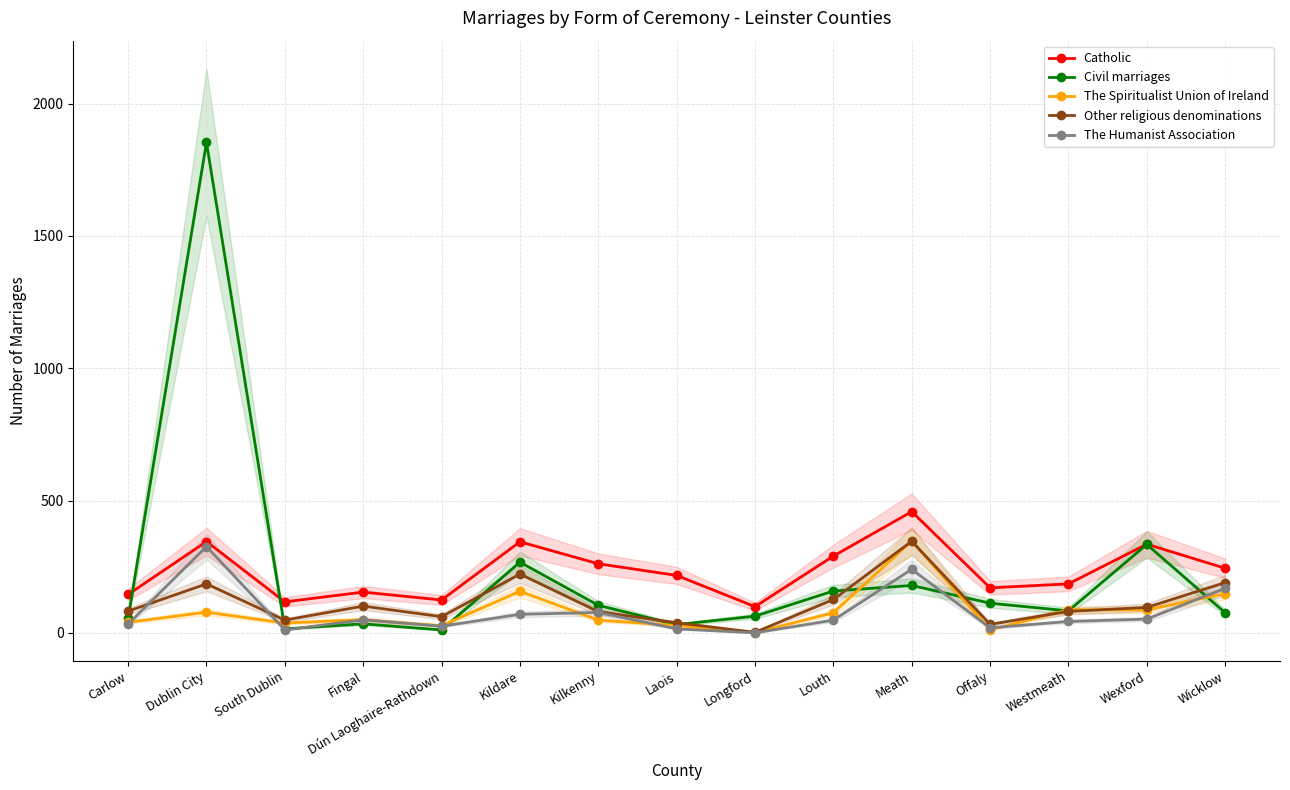

True or false: Catholic and The Humanist Association cross at least once.

False